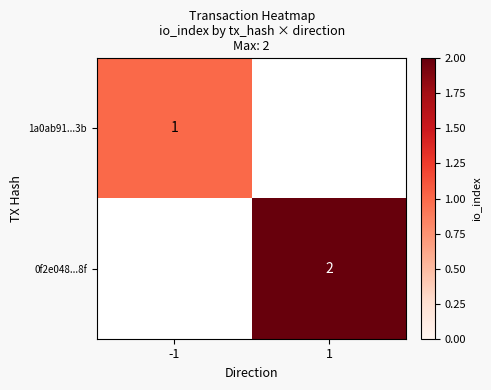

True or false: 1a0ab91...3b has a value of 1 at -1.

True